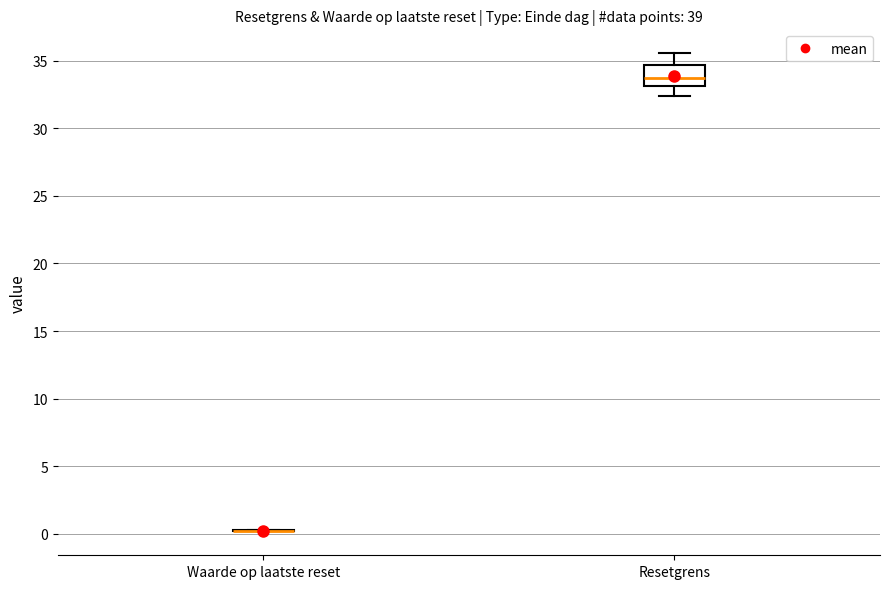

Which box is the tallest, from its lower edge to its upper edge?

Resetgrens